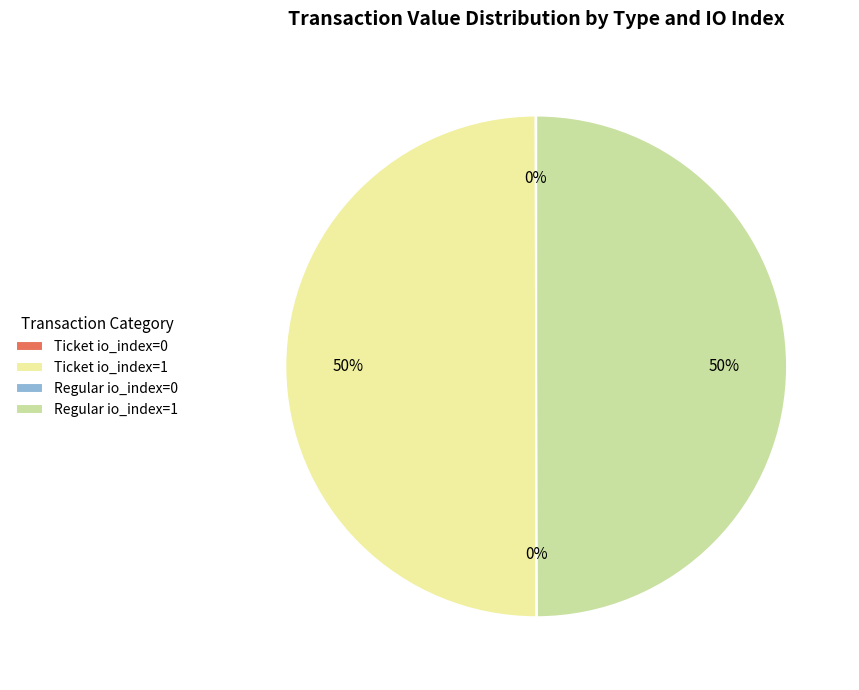

What percentage is the Regular io_index=1 slice, to the nearest percent?

50%